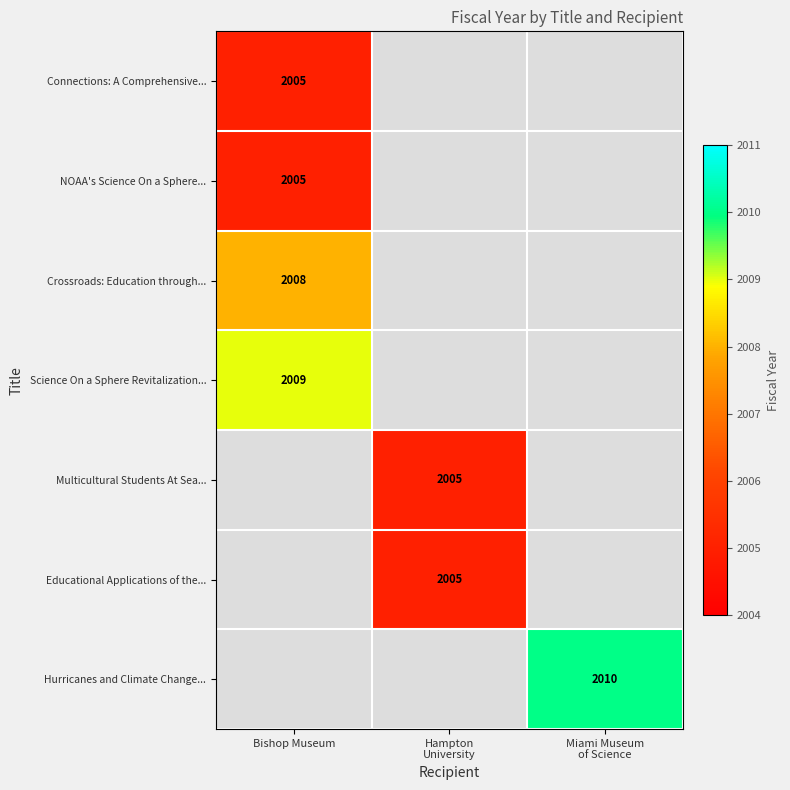

True or false: NOAA's Science On a Sphere... has a value of 2742 at Bishop Museum.

False